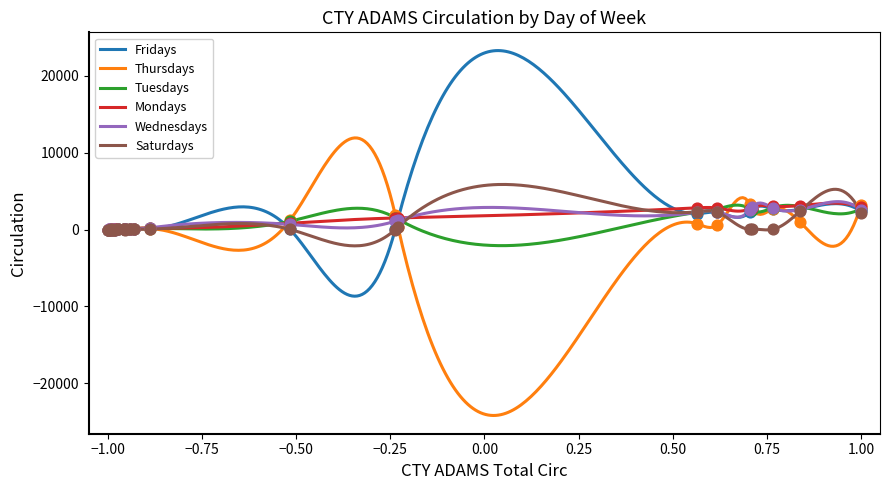

Which series has the largest Y range (max minus min)?

Thursdays